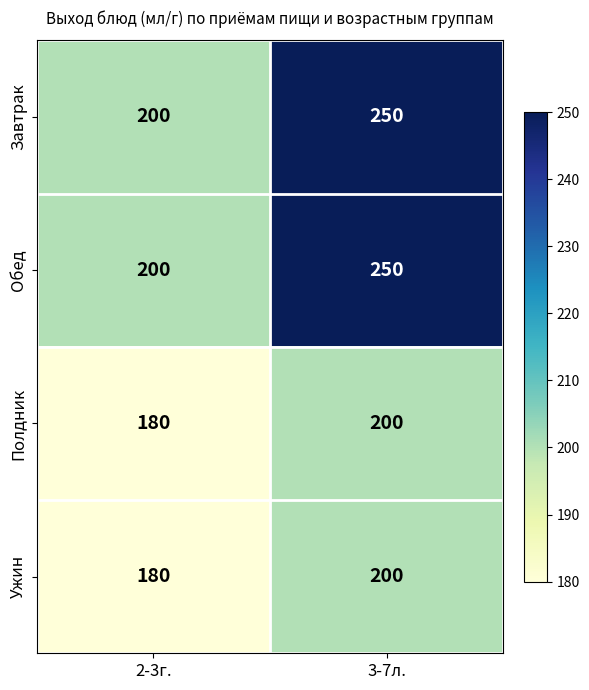

Reading right to left, extract all data points from this chart.

Завтрак: 250	200
Обед: 250	200
Полдник: 200	180
Ужин: 200	180